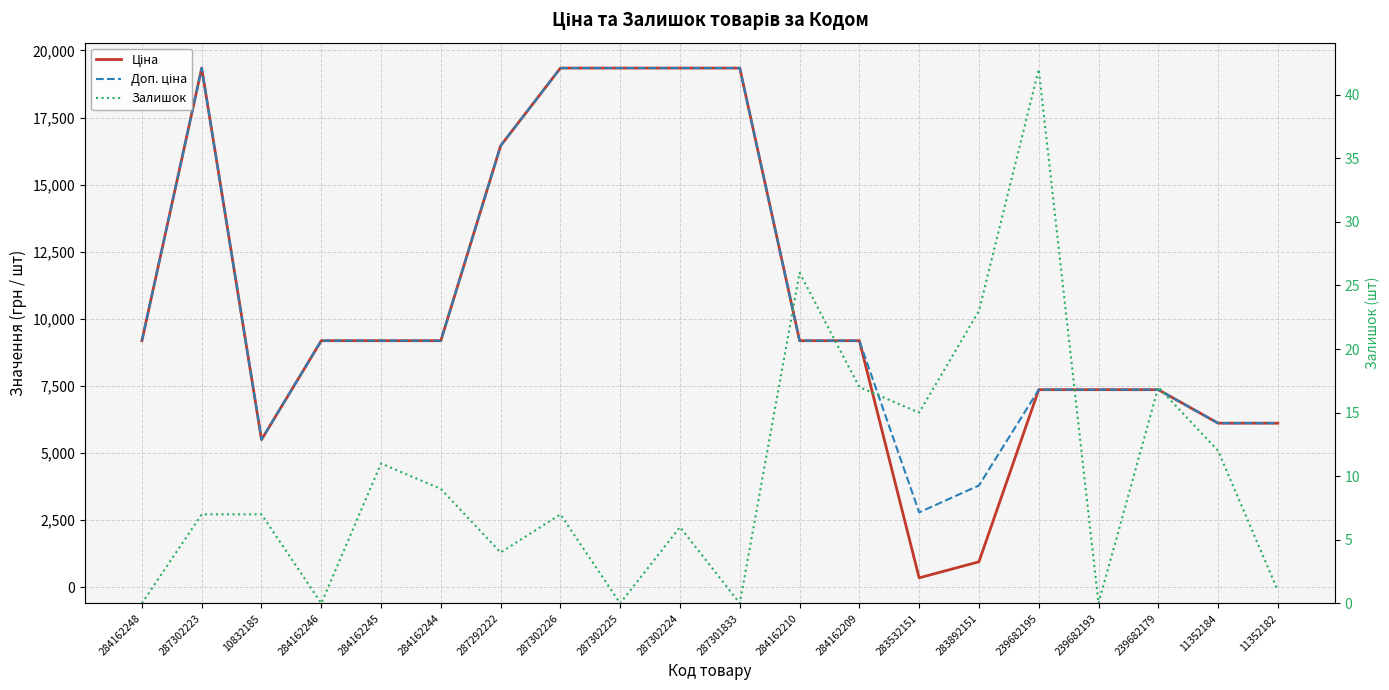

Rank the series by their maximum value, from highest to lowest.

Ціна, Доп. ціна, Залишок